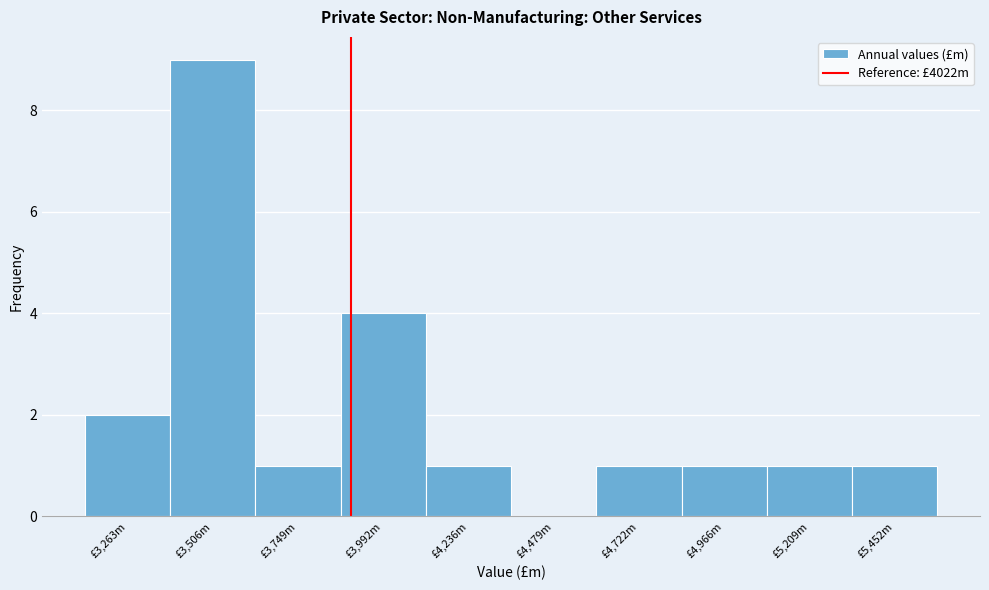

Reading left to right, list all the values displayed in this chart.

£3,263m=2	£3,506m=9	£3,749m=1	£3,992m=4	£4,236m=1	£4,479m=0	£4,722m=1	£4,966m=1	£5,209m=1	£5,452m=1